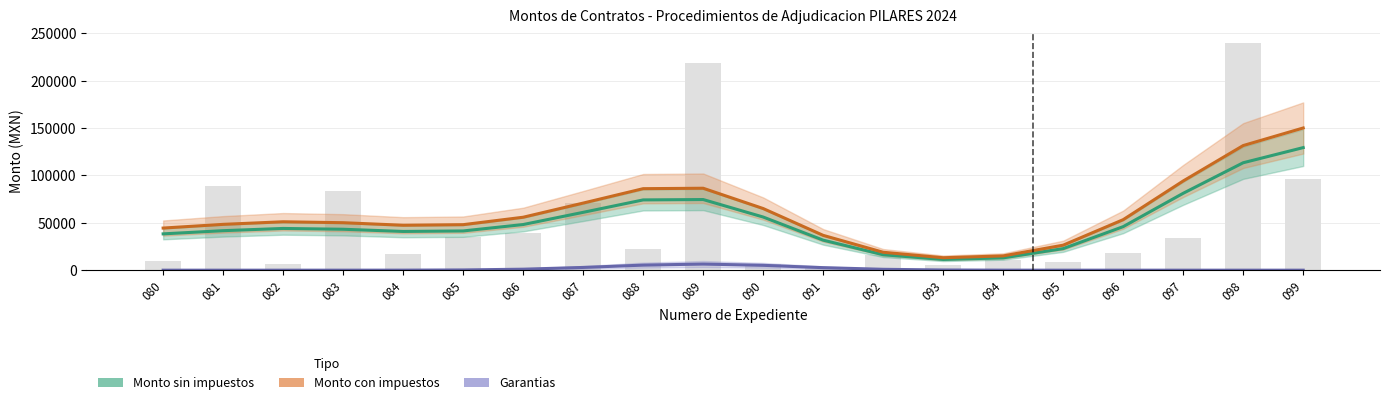

Which series has the widest spread of values?

Monto con impuestos